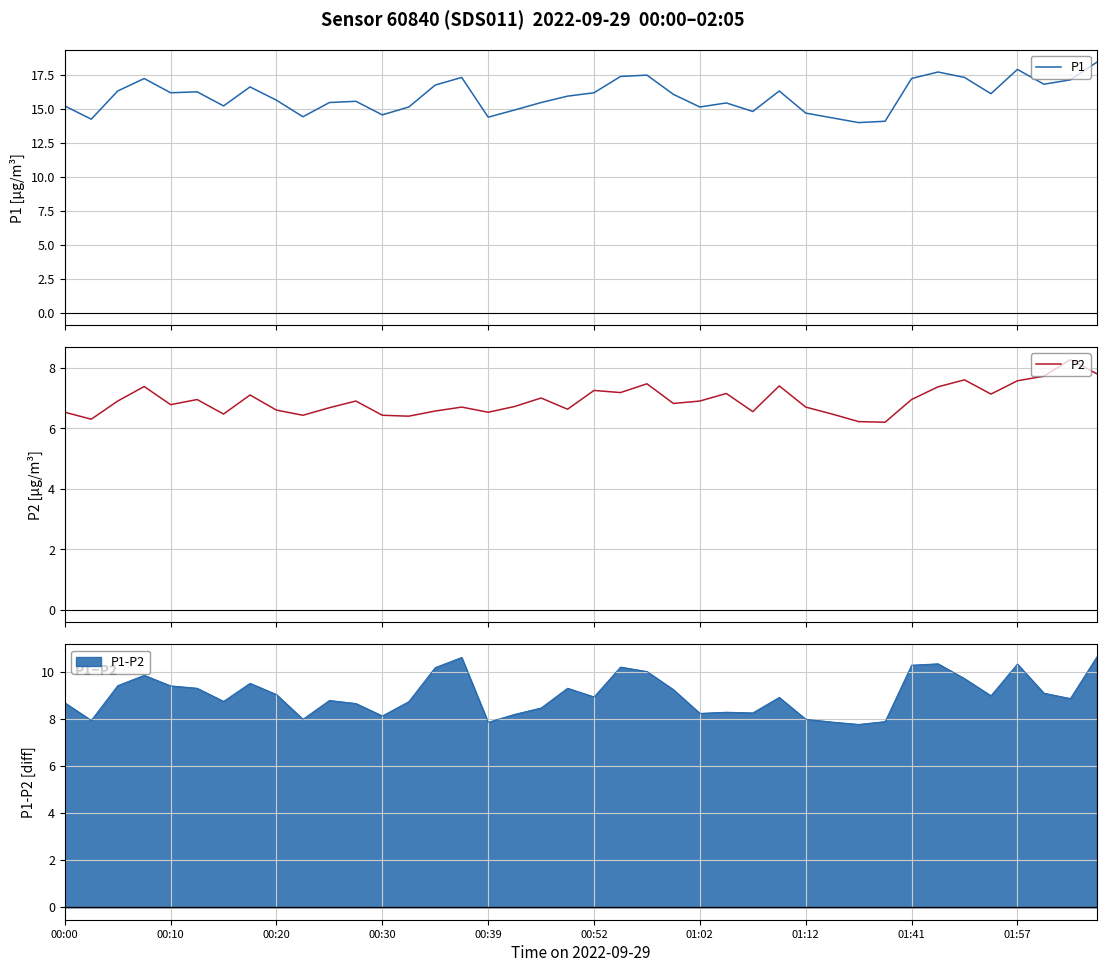

What is the highest value of the P2 series?

8.3